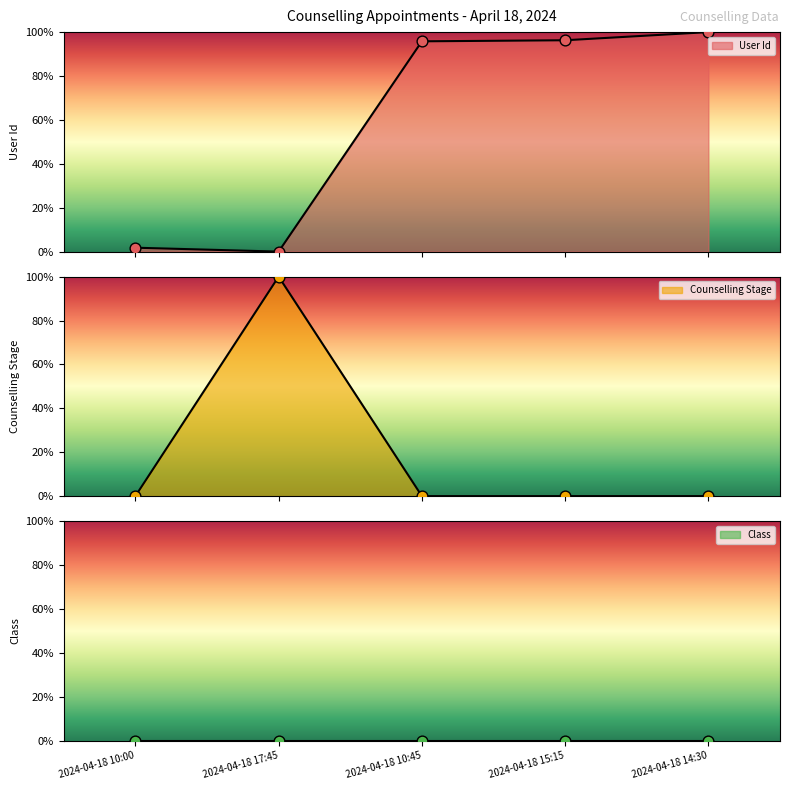

Which series contains the highest Y value?

User Id